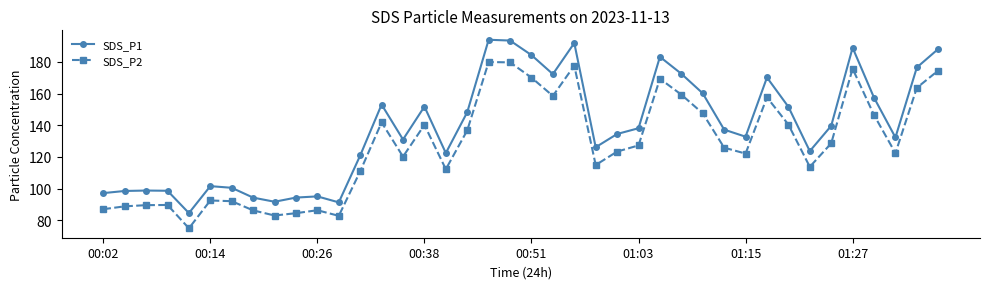

At how many categories does at least one series exceed 80?

40